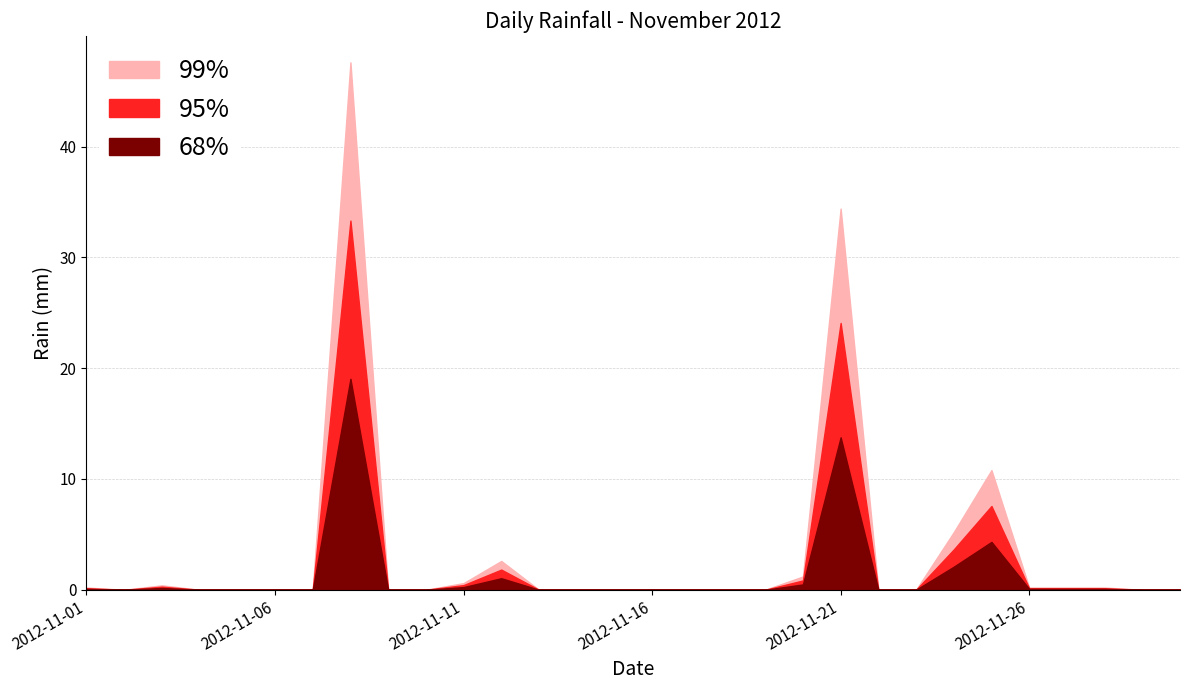

List the labels in order of value, smallest first.

2012-11-02, 2012-11-04, 2012-11-05, 2012-11-06, 2012-11-07, 2012-11-09, 2012-11-10, 2012-11-13, 2012-11-14, 2012-11-15, 2012-11-16, 2012-11-17, 2012-11-18, 2012-11-19, 2012-11-22, 2012-11-23, 2012-11-29, 2012-11-30, 2012-11-01, 2012-11-26, 2012-11-27, 2012-11-28, 2012-11-03, 2012-11-11, 2012-11-20, 2012-11-12, 2012-11-24, 2012-11-25, 2012-11-21, 2012-11-08